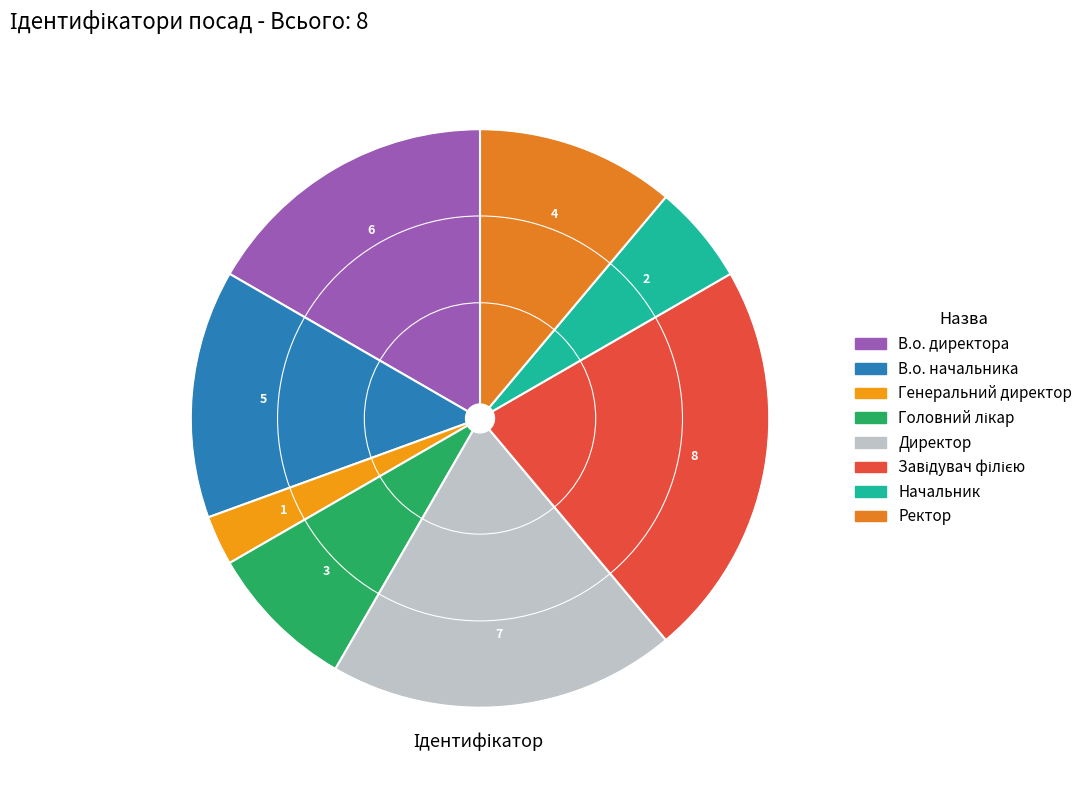

Is the sum of В.о. начальника and Генеральний директор greater than half?

No